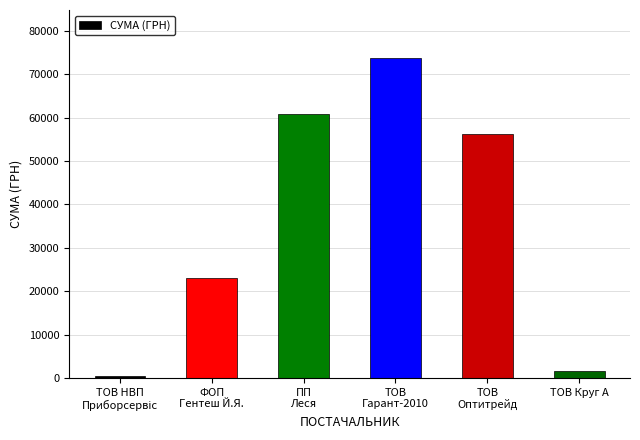

What is the greatest value displayed?

73784.3